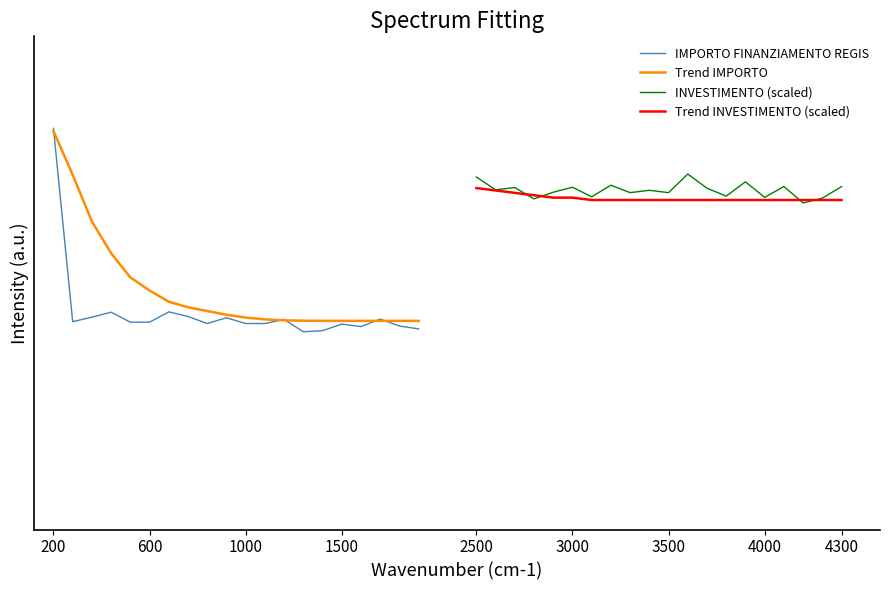

Rank the series by their maximum value, from lowest to highest.

Trend INVESTIMENTO (scaled), INVESTIMENTO (scaled), Trend IMPORTO, IMPORTO FINANZIAMENTO REGIS